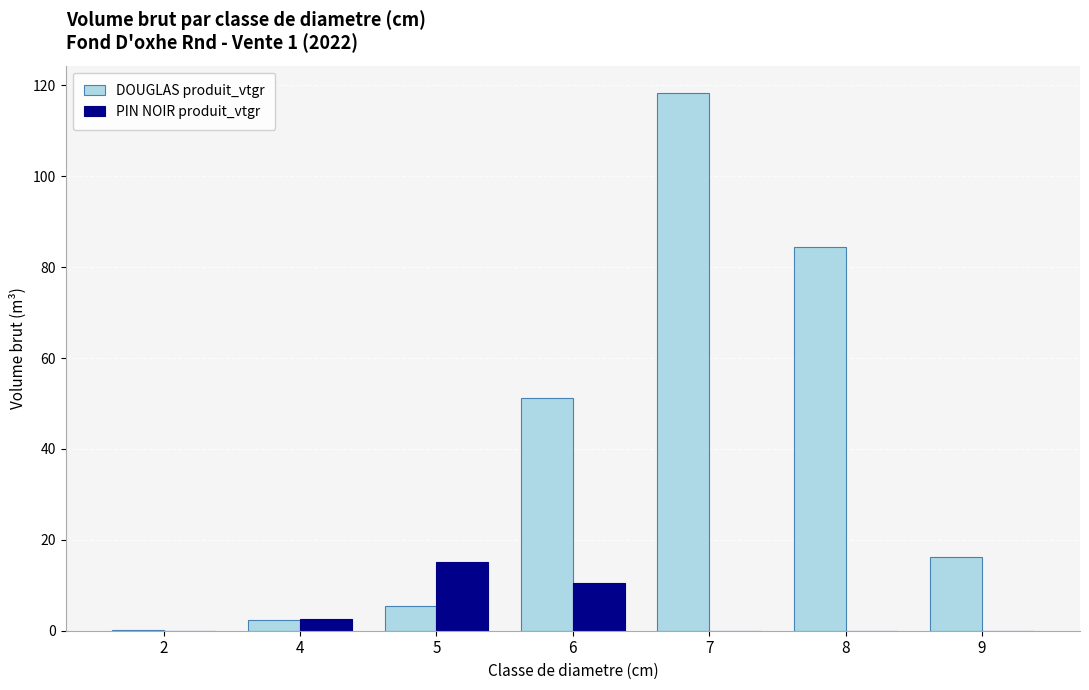

The value of PIN NOIR produit_vtgr at 7 is 9.3. True or false?

False